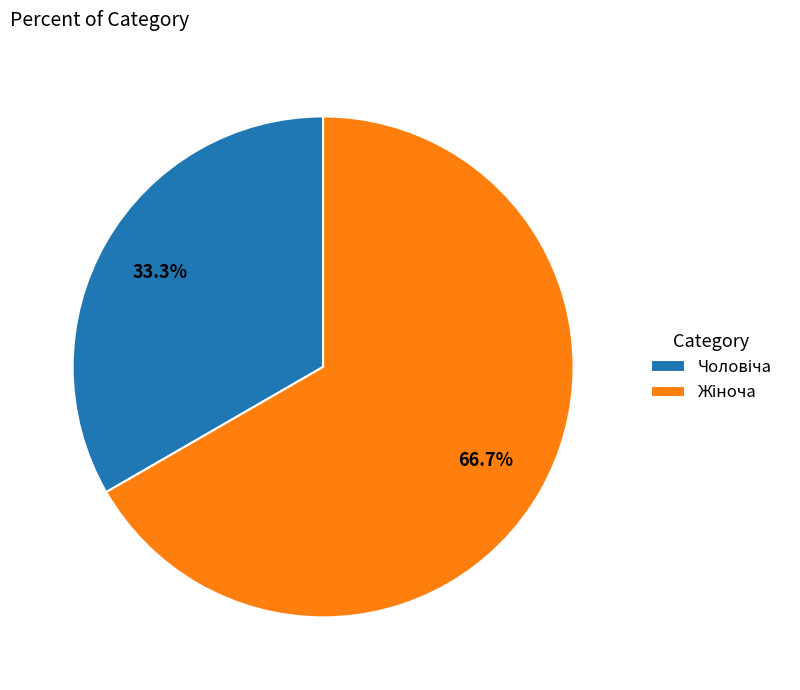

Is there a majority slice in this chart?

Yes